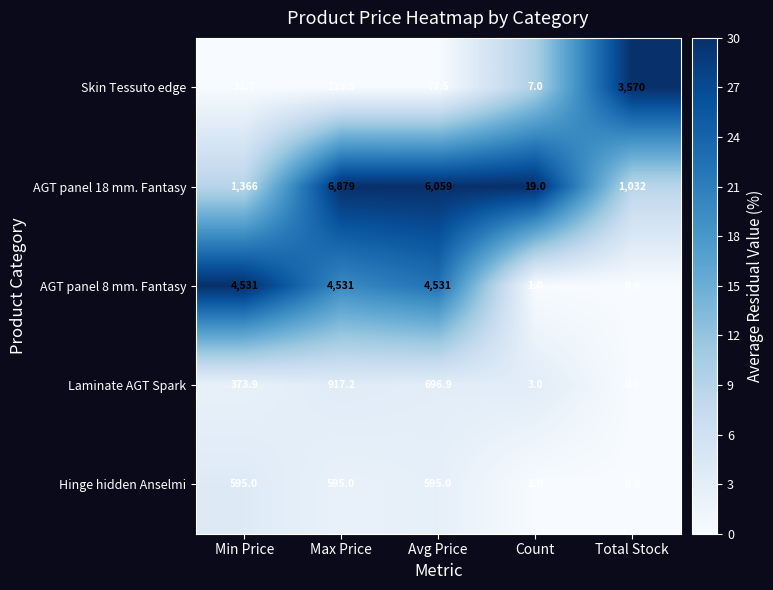

The AGT panel 18 mm. Fantasy series shows 11475.0 at Max Price. True or false?

False